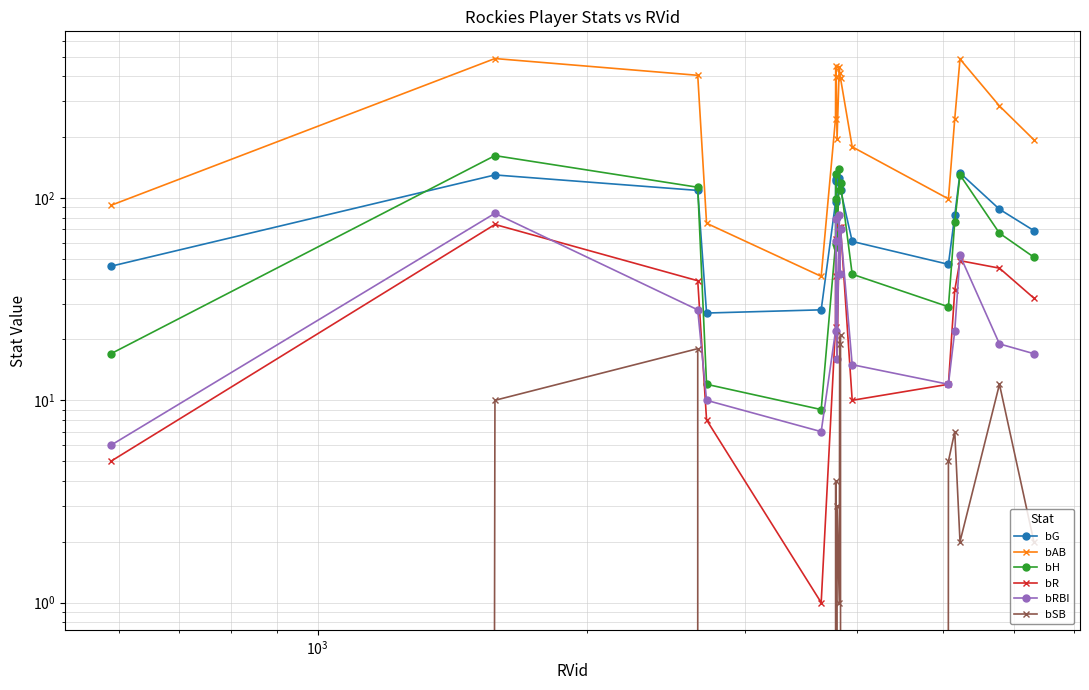

In bH, how many points are higher than both neighbors (excluding endpoints)?

5